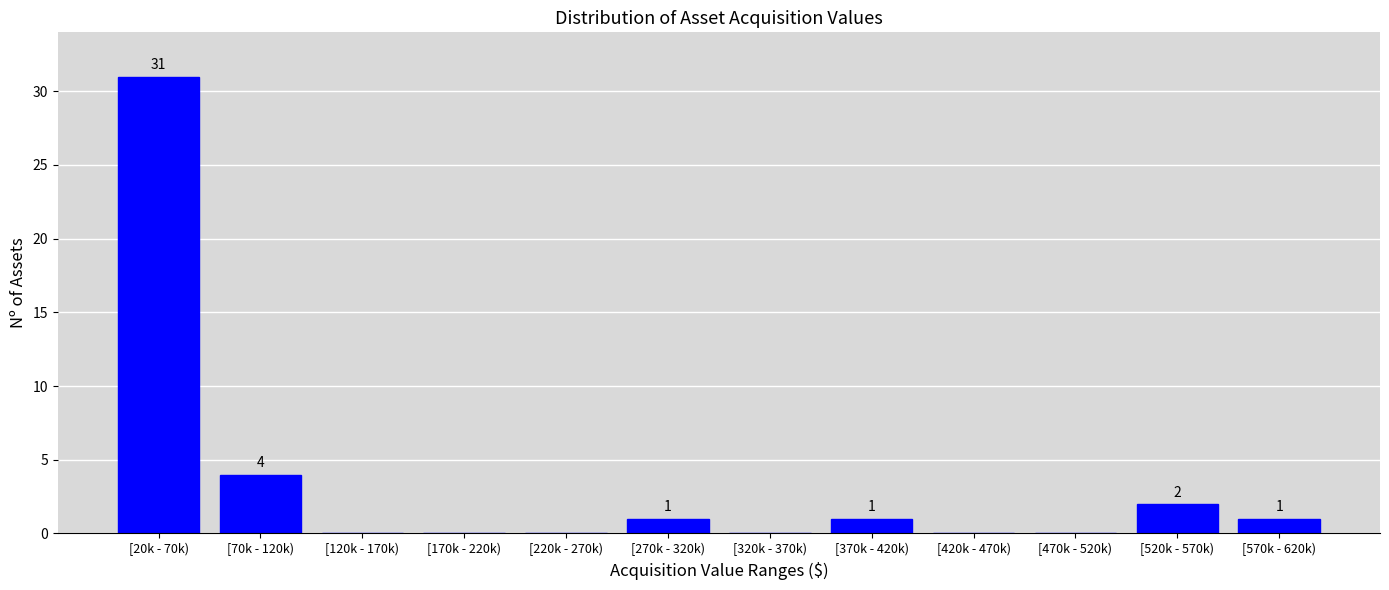

Reading left to right, extract all data points from this chart.

[20k - 70k)=31	[70k - 120k)=4	[120k - 170k)=0	[170k - 220k)=0	[220k - 270k)=0	[270k - 320k)=1	[320k - 370k)=0	[370k - 420k)=1	[420k - 470k)=0	[470k - 520k)=0	[520k - 570k)=2	[570k - 620k)=1